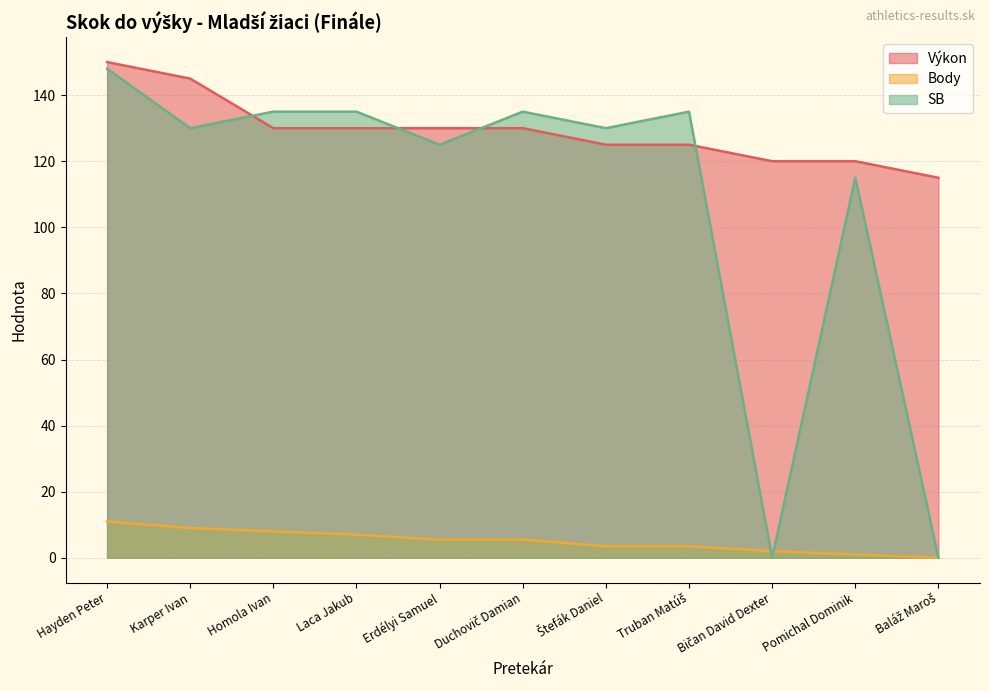

What is the label of the 11th point from the left?

Baláž Maroš